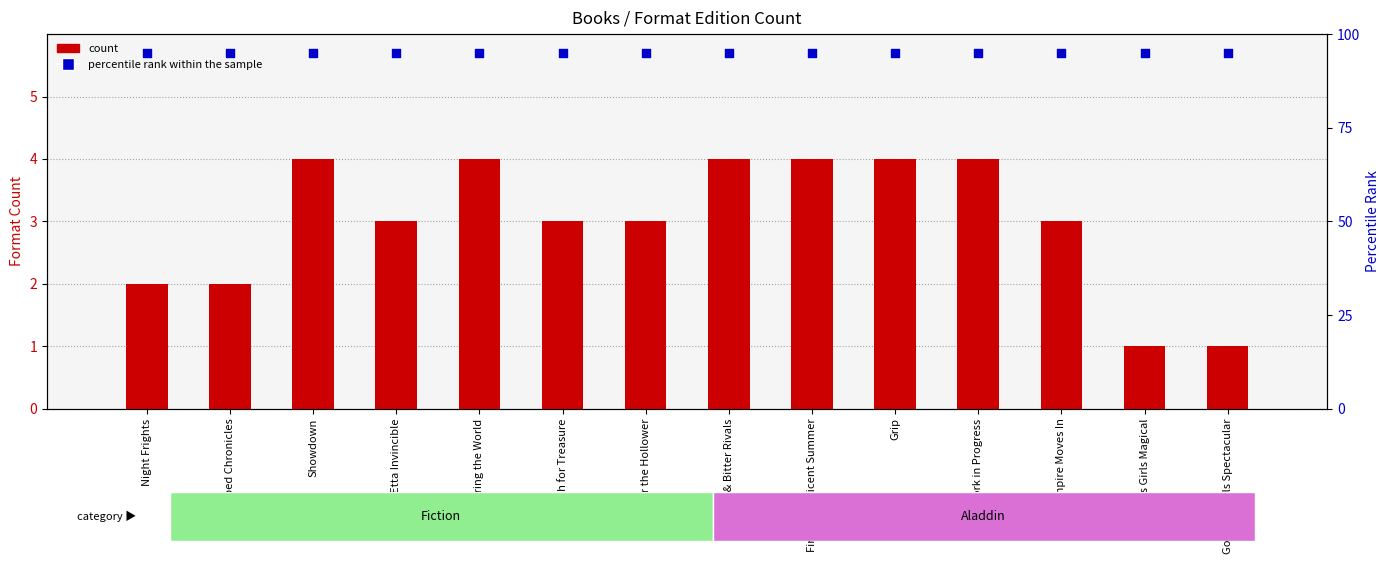

Which series contains the highest Y value?

percentile rank within the sample